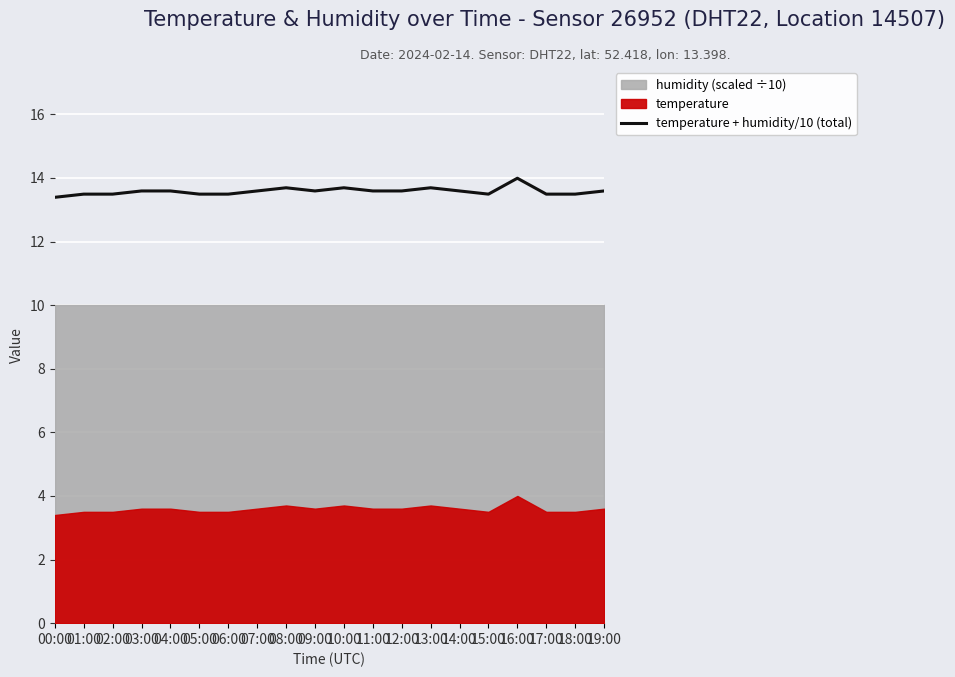

The value of temperature + humidity/10 (total) at 19:00 is 13.6. True or false?

True